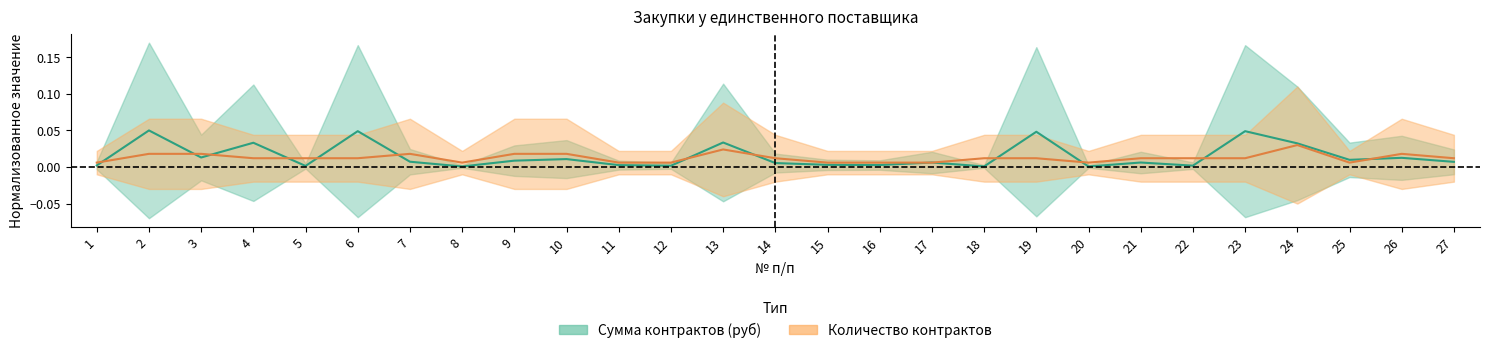

What is the sum of the Сумма контрактов (руб) values at 19 and 27?

0.1